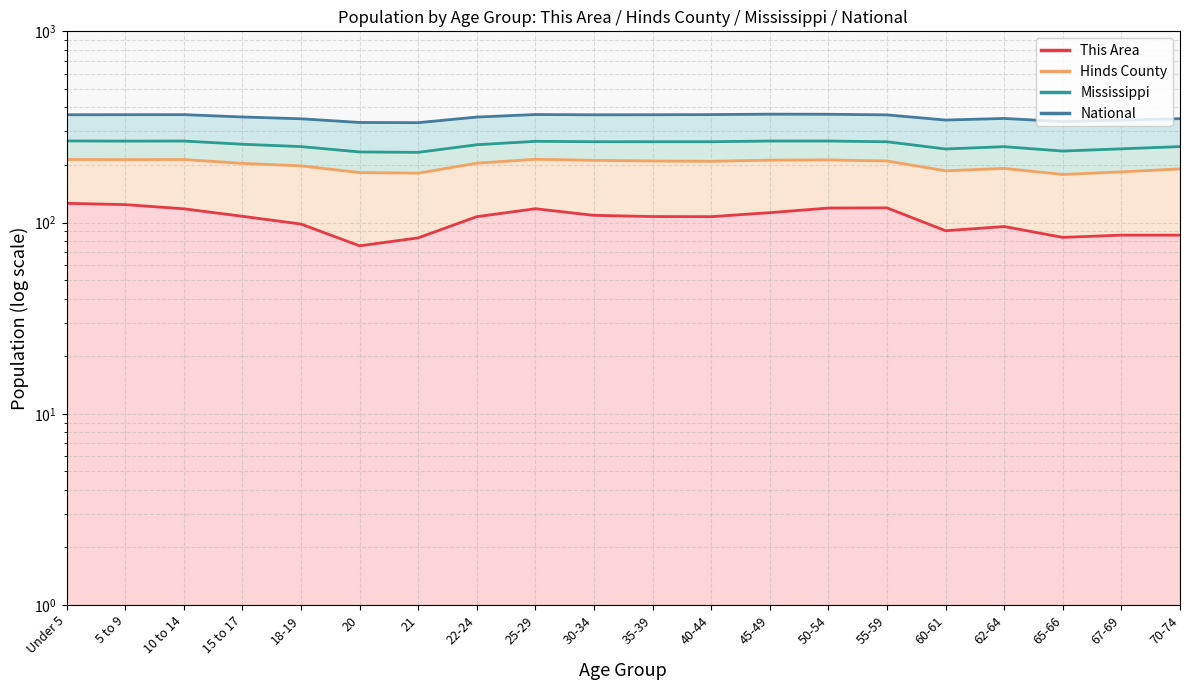

What position from the left is 15 to 17?

4